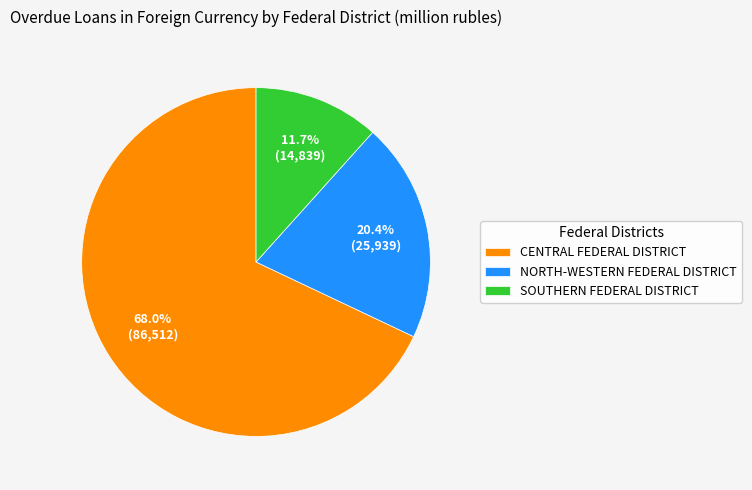

Which category has the smallest portion of the pie?

SOUTHERN FEDERAL DISTRICT